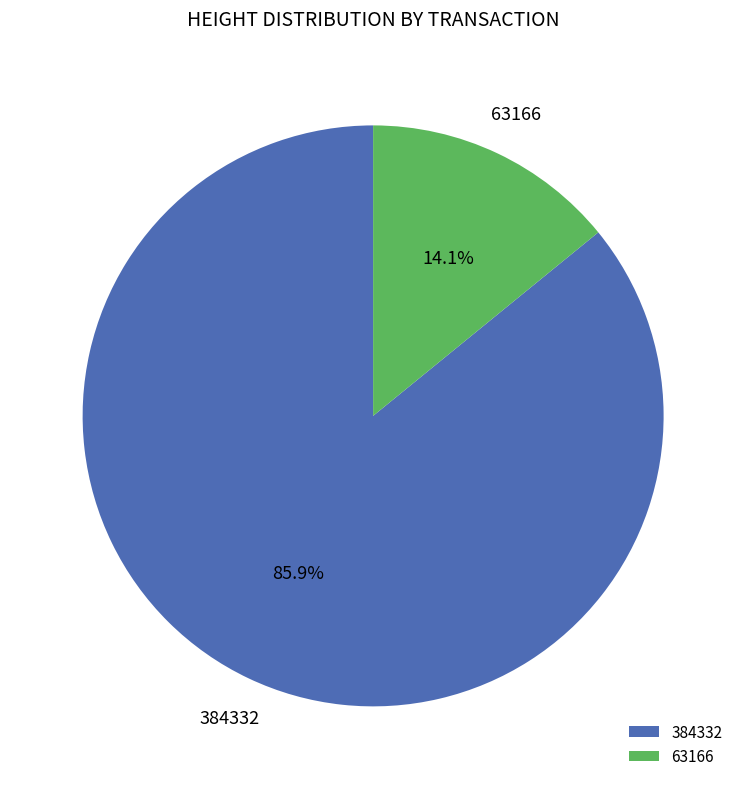

What percentage is the 384332 slice, to the nearest percent?

86%